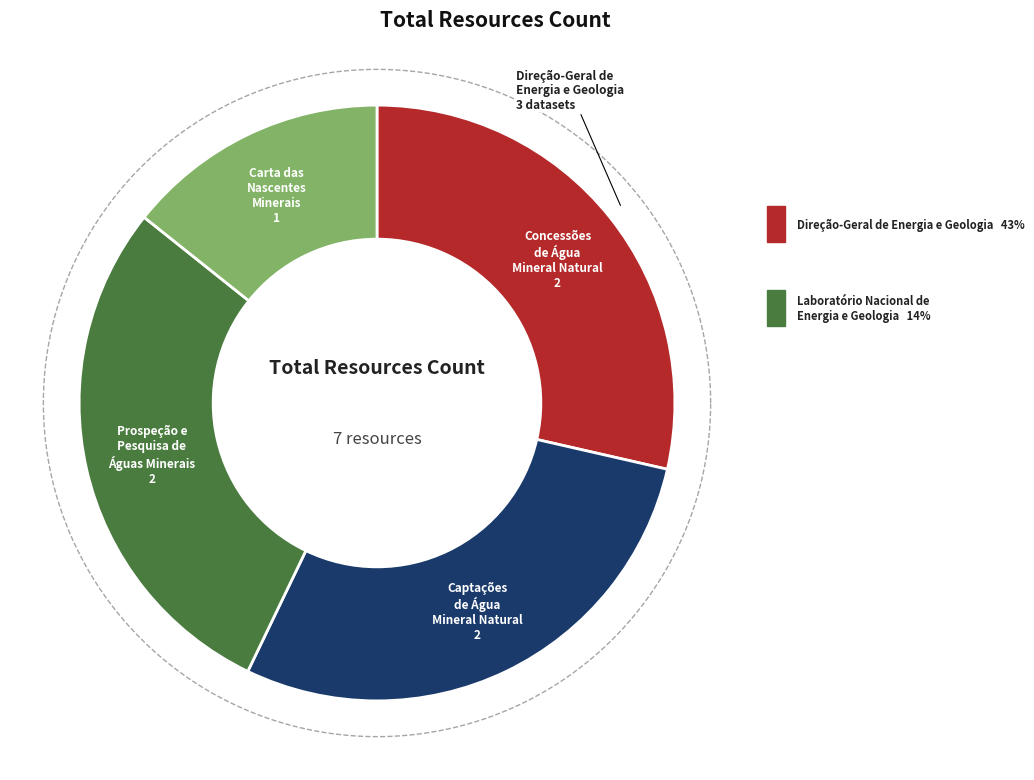

What percentage do Concessões de Água Mineral Natural and Captações de Água Mineral Natural together represent?

57.1%